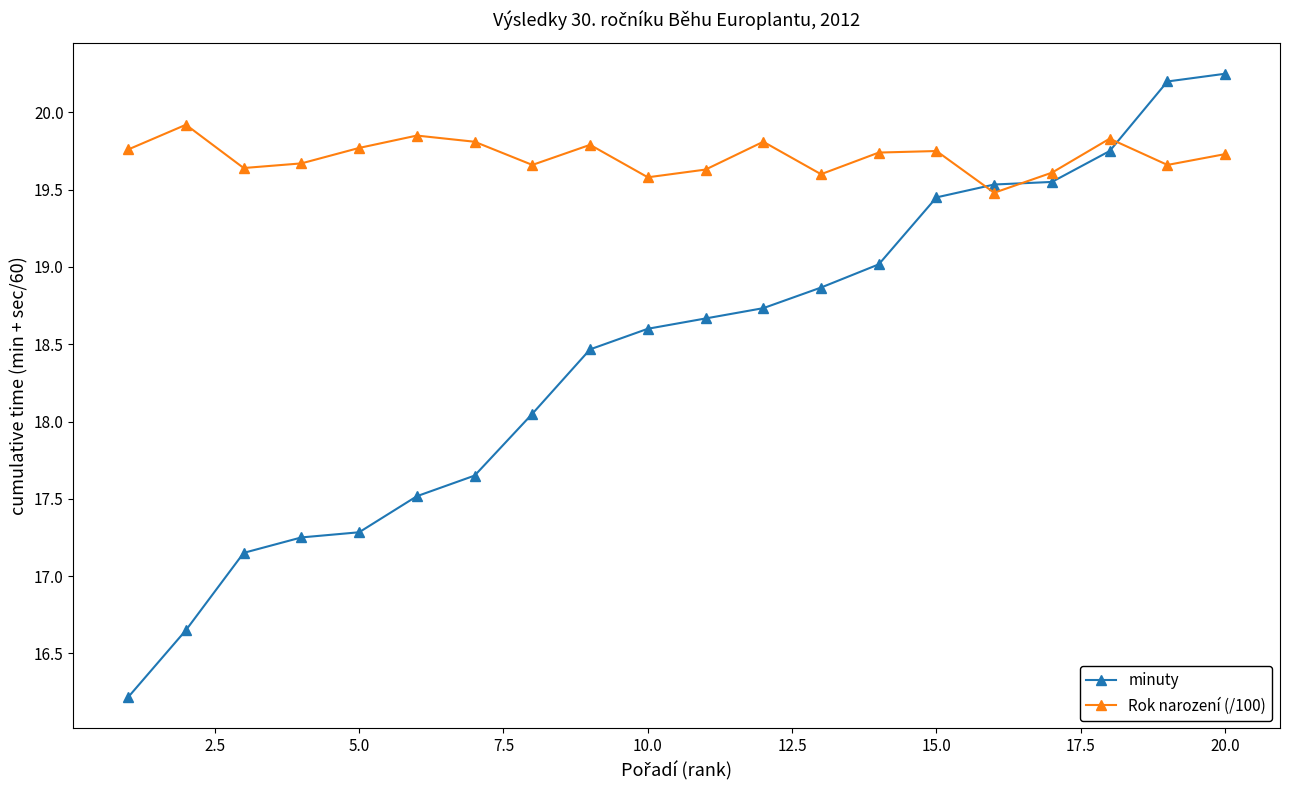

Which series has the largest total across all categories?

Rok narození (/100)